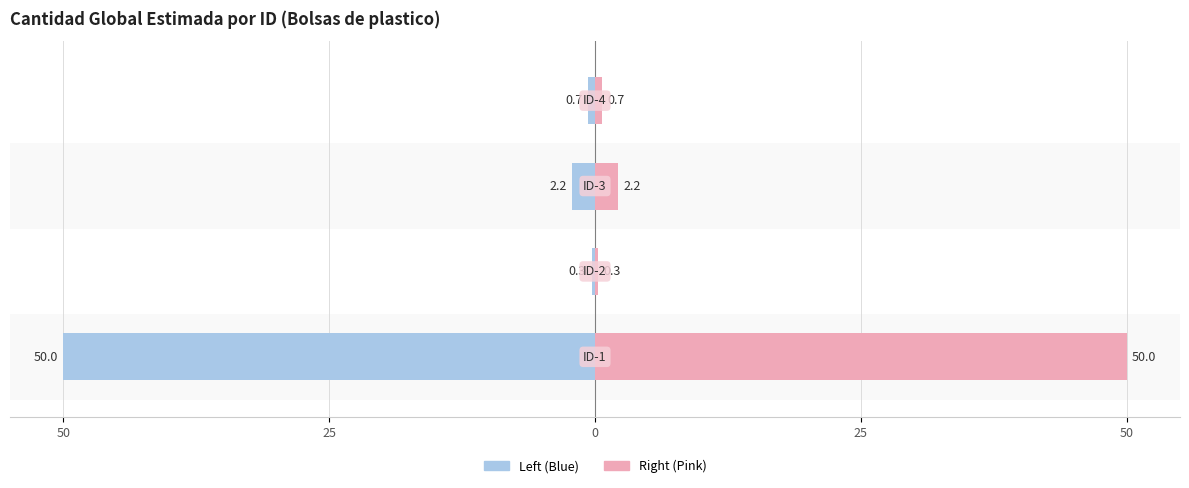

Are the bars horizontal?

Yes